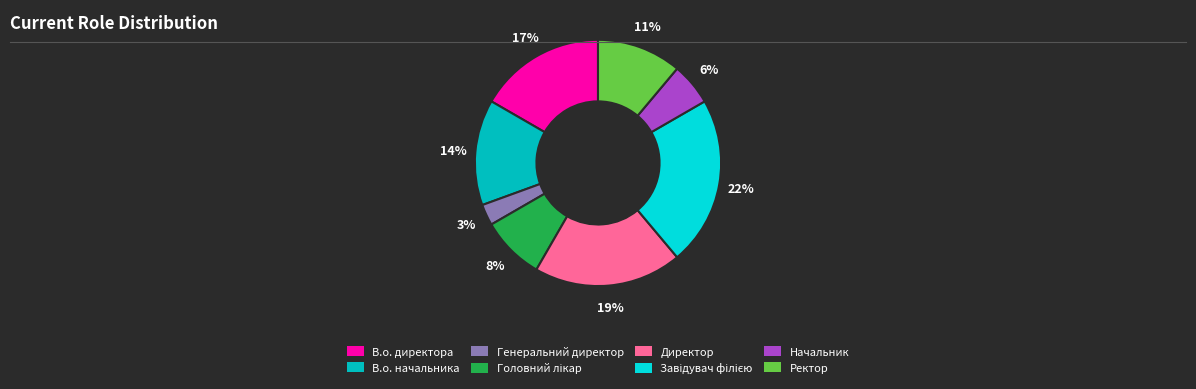

Which category has the smallest portion of the pie?

Генеральний директор